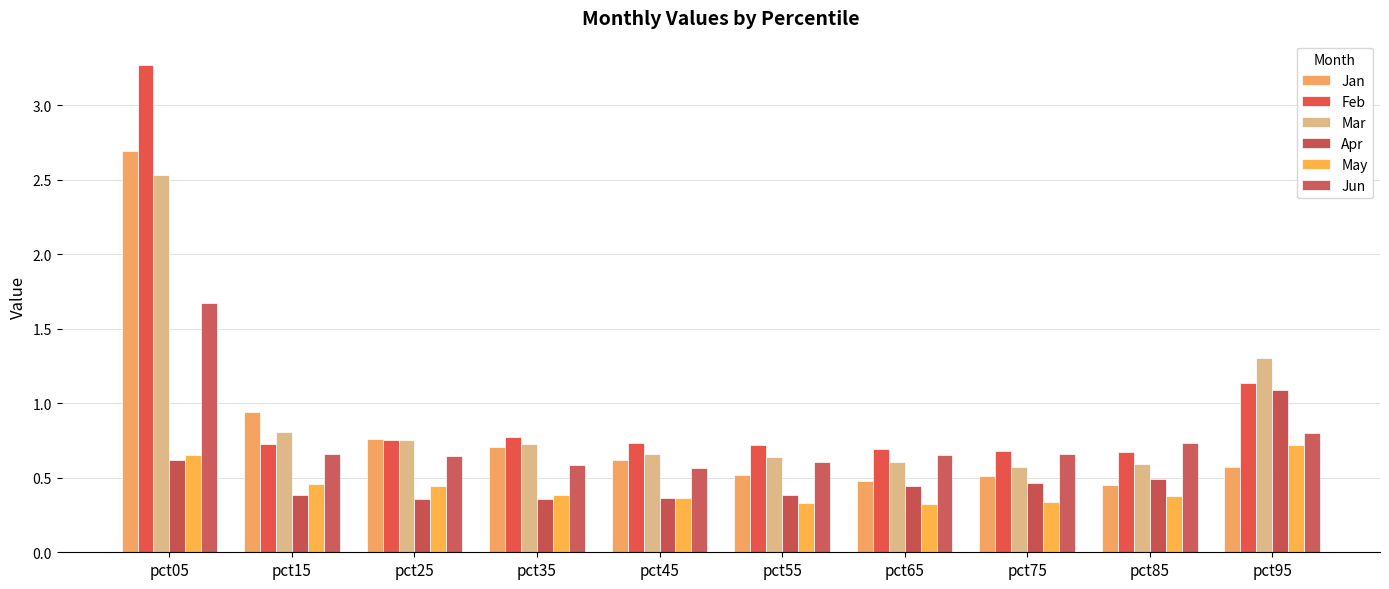

Which series has the largest range (max minus min)?

Feb